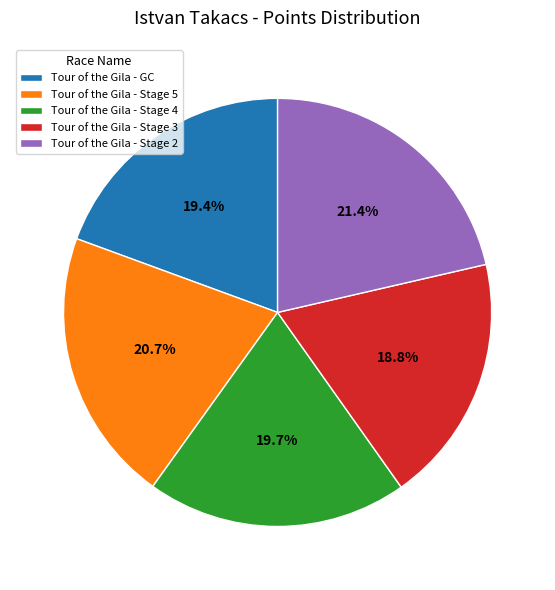

The Tour of the Gila - GC slice represents 19% of the pie. True or false?

True